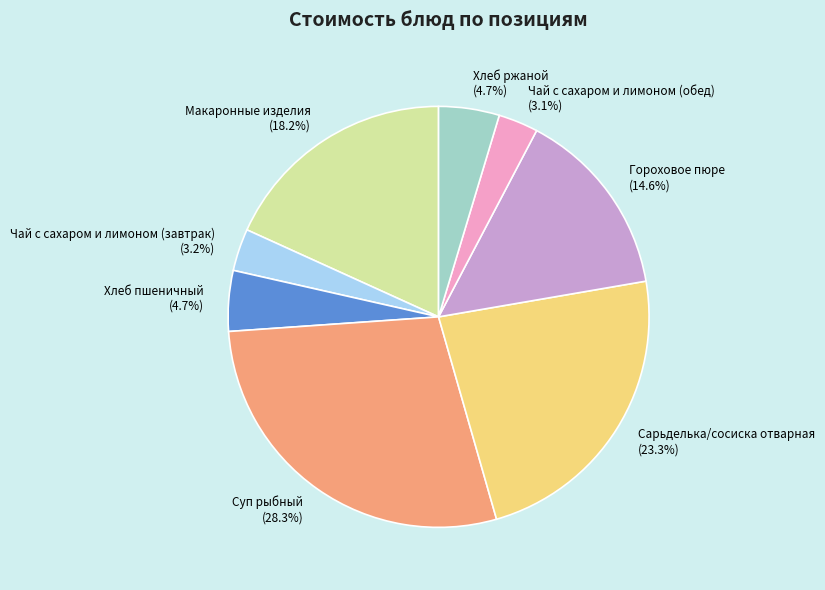

Approximately how many times larger is the value at Чай с сахаром и лимоном (завтрак) compared to Макаронные изделия?

0.2